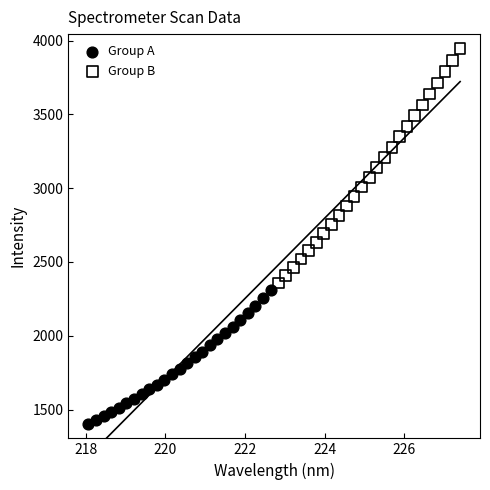

Which series contains the highest Y value?

Group B